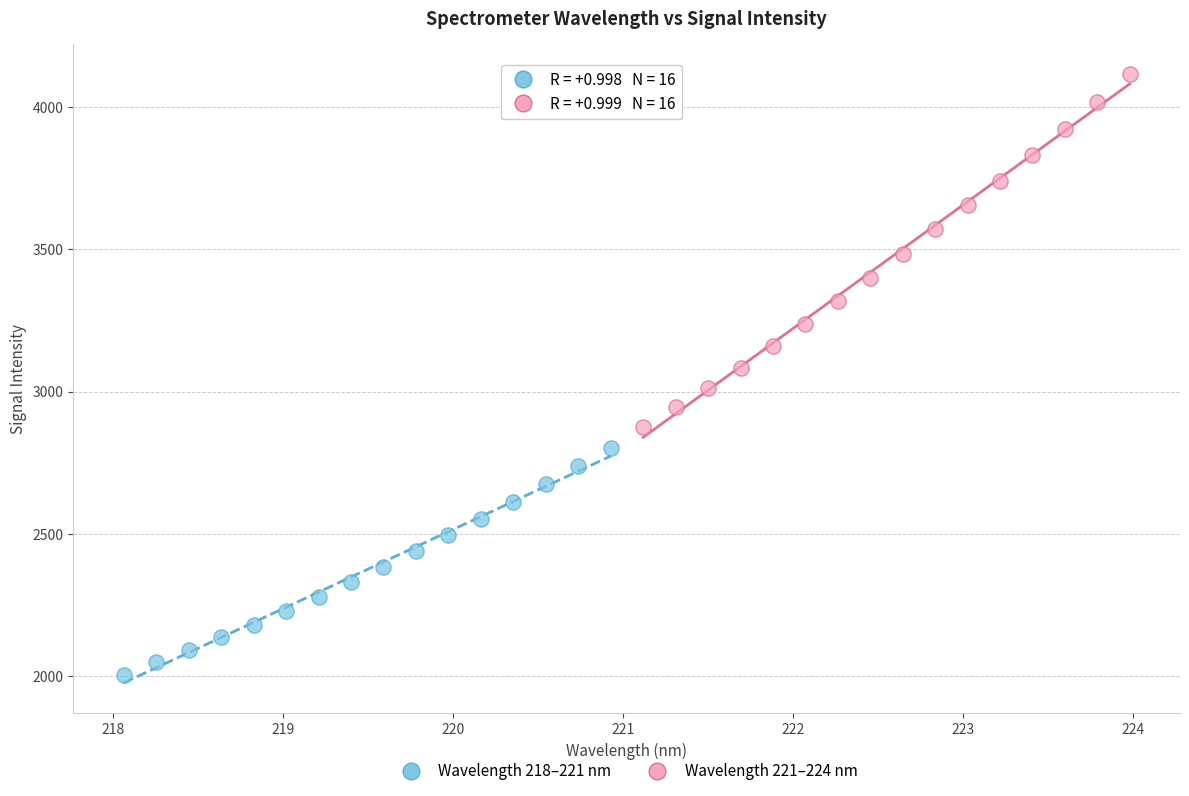

Which series has the largest Y range (max minus min)?

Wavelength 221–224 nm